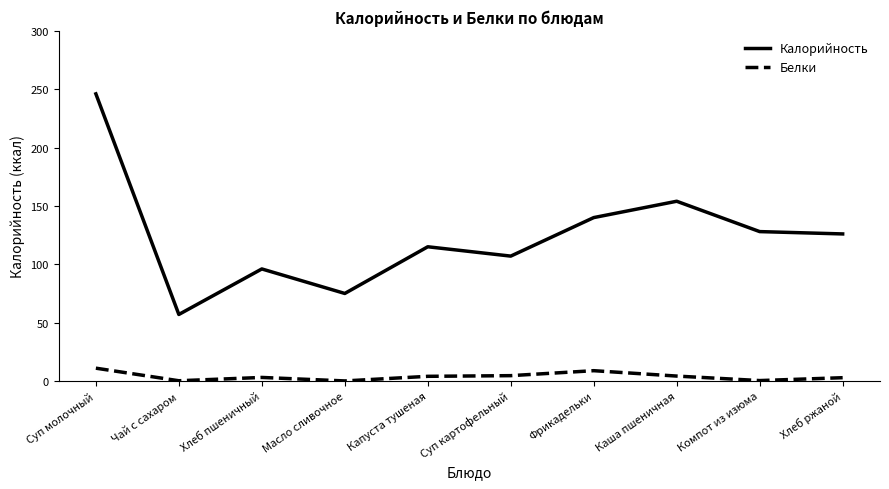

List the series in order of their overall mean, lowest first.

Белки, Калорийность